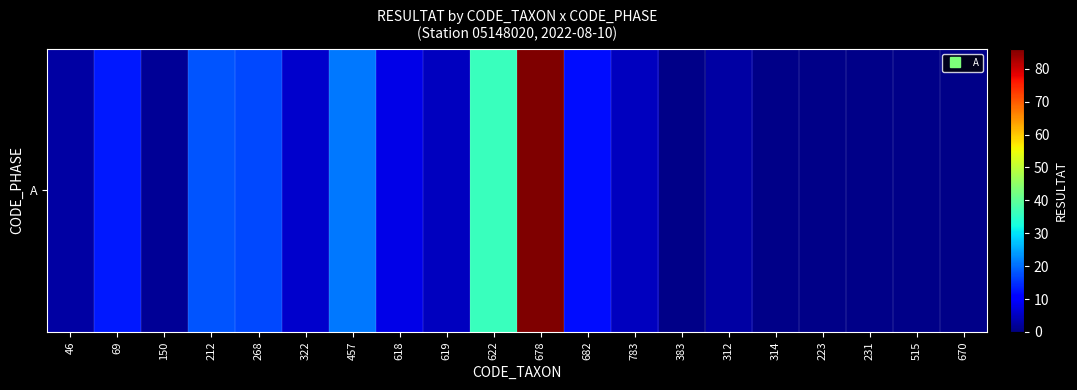

Reading left to right, what are all the values shown in this chart?

46=3	69=13	150=2	212=18	268=17	322=6	457=21	618=8	619=5	622=36	678=86	682=12	783=5	383=1	312=3	314=1	223=1	231=1	515=1	670=1